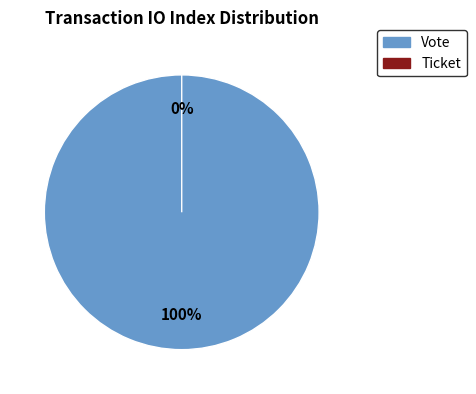

What is the majority slice?

Vote